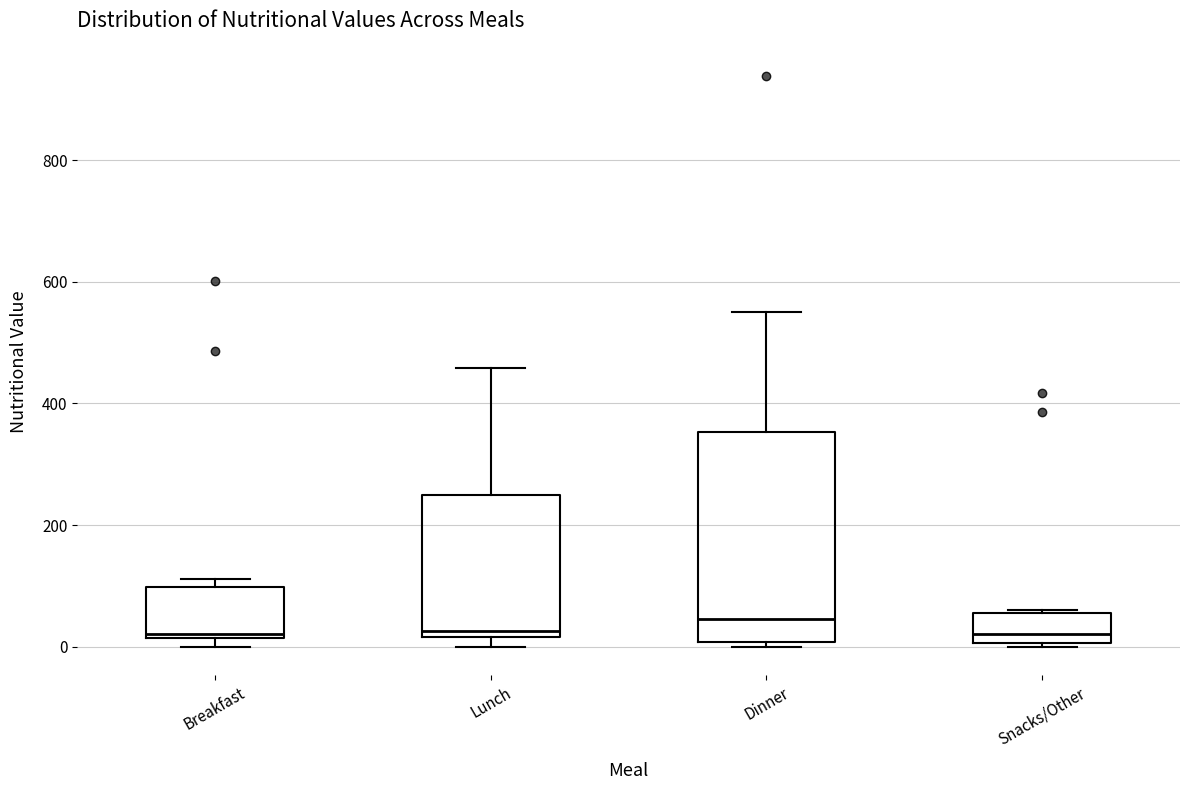

Reading left to right, read every box against the y-axis: the position of its median line, the range the box covers, and the ends of its whiskers. The values are not printed on the chart, so give them approximately, as read against the axis.

Breakfast: median 20 (just above the box's lower edge), box 20 to 100, whiskers 0 to 120
Lunch: median 20 (just above the box's lower edge), box 20 to 240, whiskers 0 to 460
Dinner: median 40, box 0 to 360, whiskers 0 (just below the box's lower edge) to 560
Snacks/Other: median 20, box 0 to 60, whiskers 0 (just below the box's lower edge) to 60